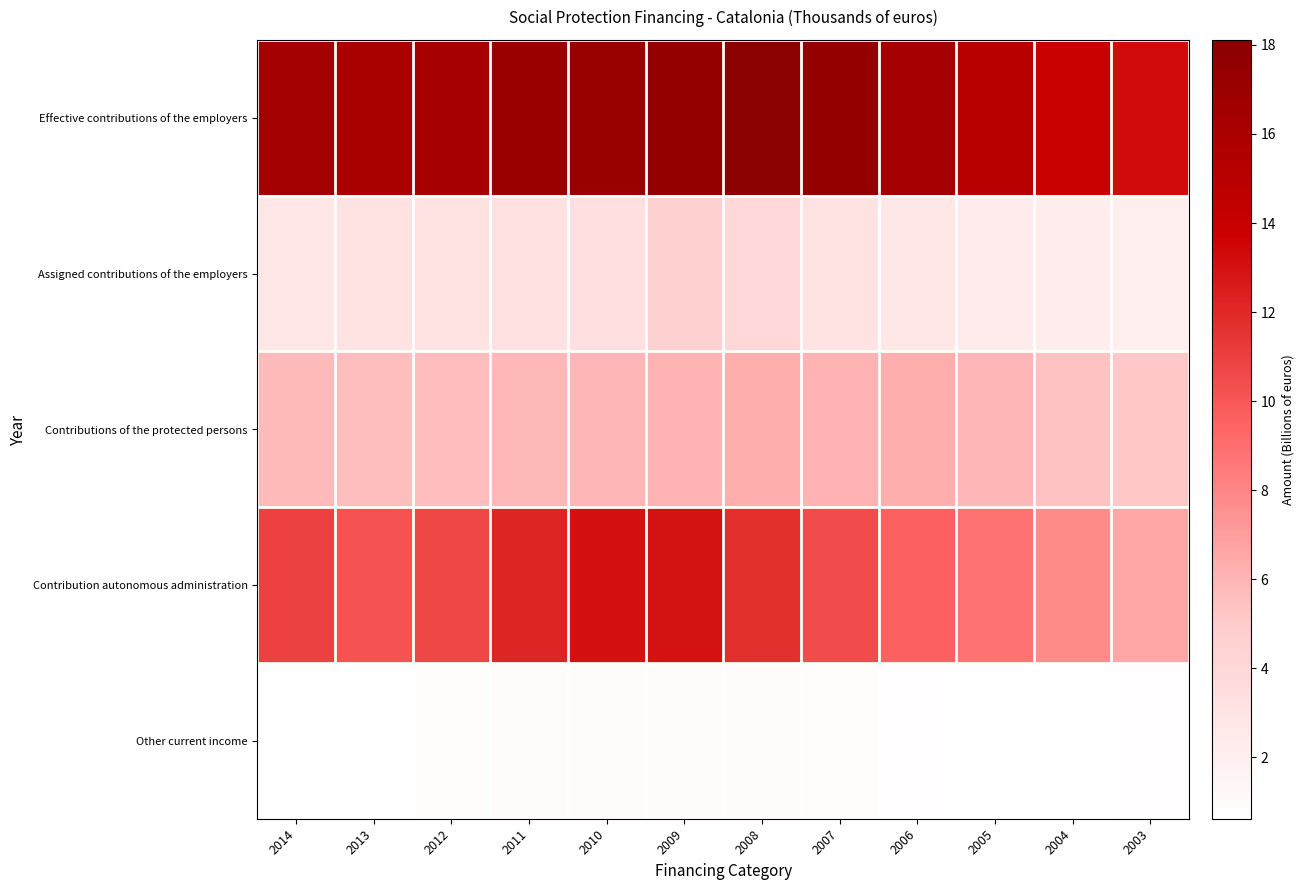

At how many categories does at least one series exceed 13?

12